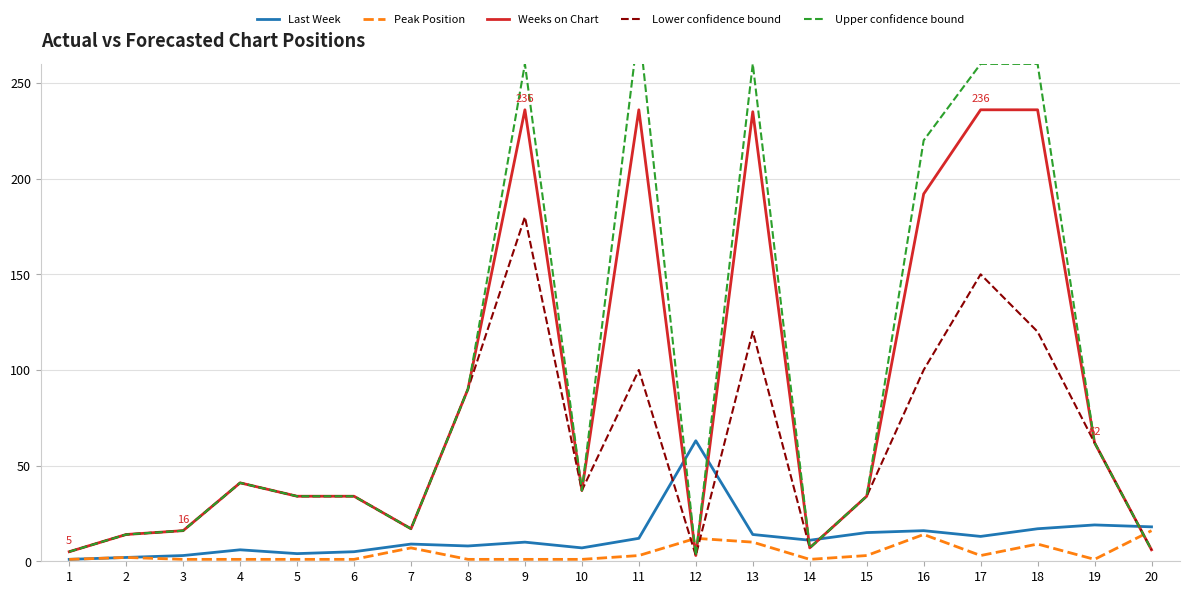

True or false: Last Week has a value of 20 at 13.

False